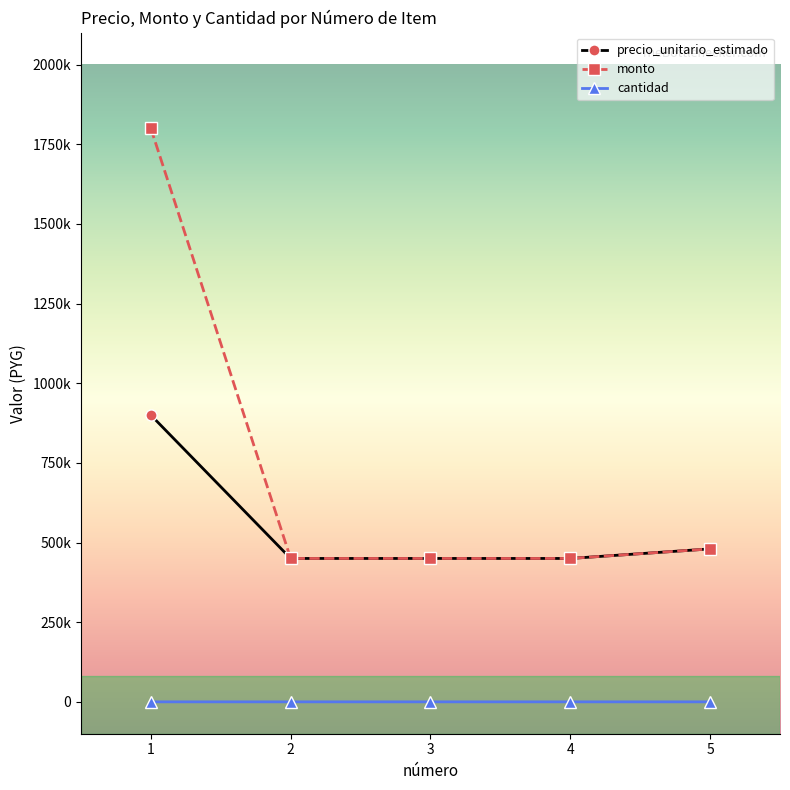

What are all the series names shown in the legend?

precio_unitario_estimado, monto, cantidad